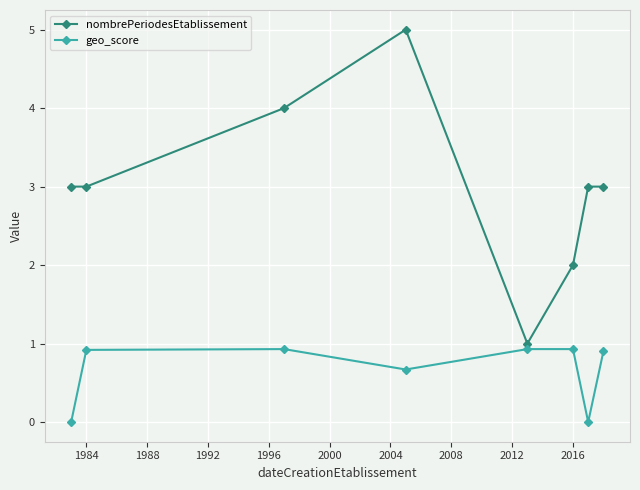

Count the number of data series in this chart.

2